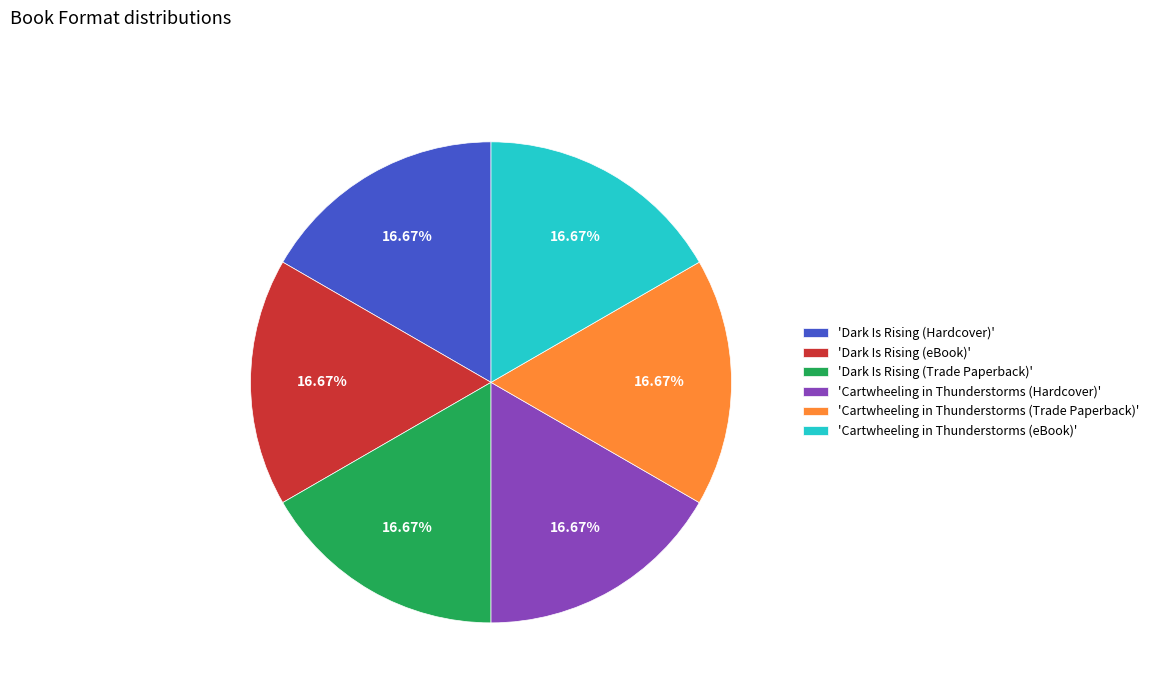

Is the sum of 'Dark Is Rising (eBook)' and 'Cartwheeling in Thunderstorms (eBook)' greater than half?

No